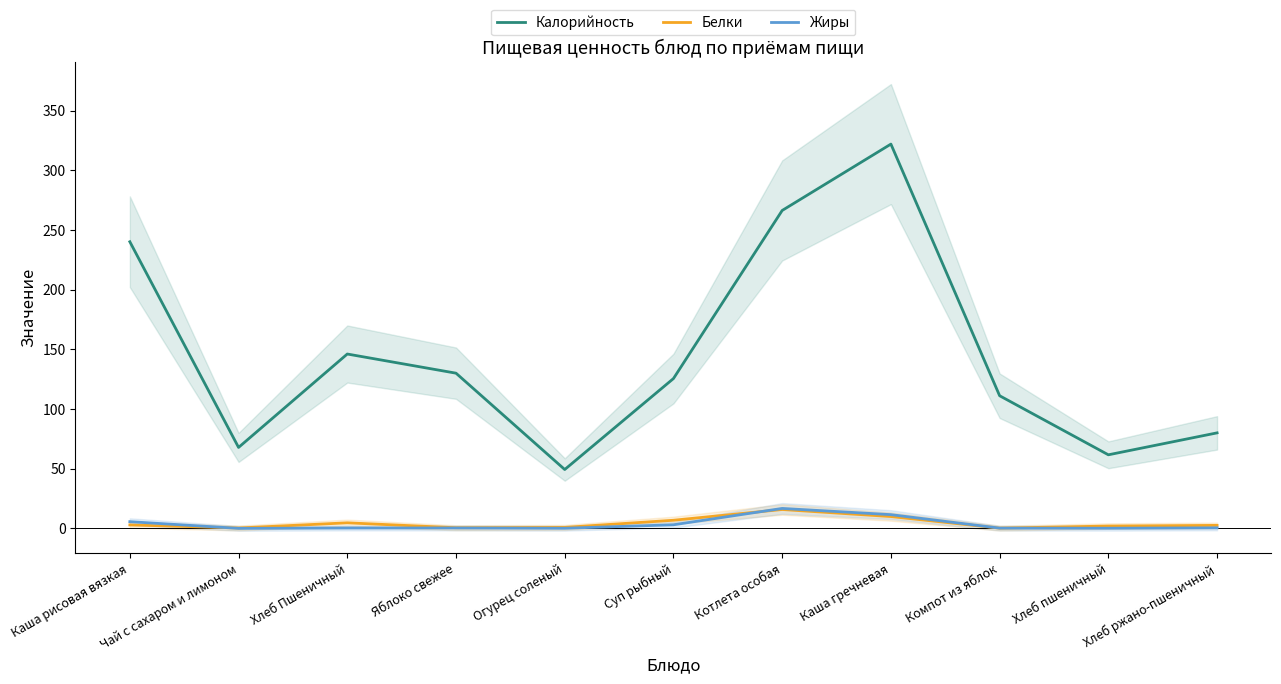

What value does the Калорийность series have at Суп рыбный?

125.5